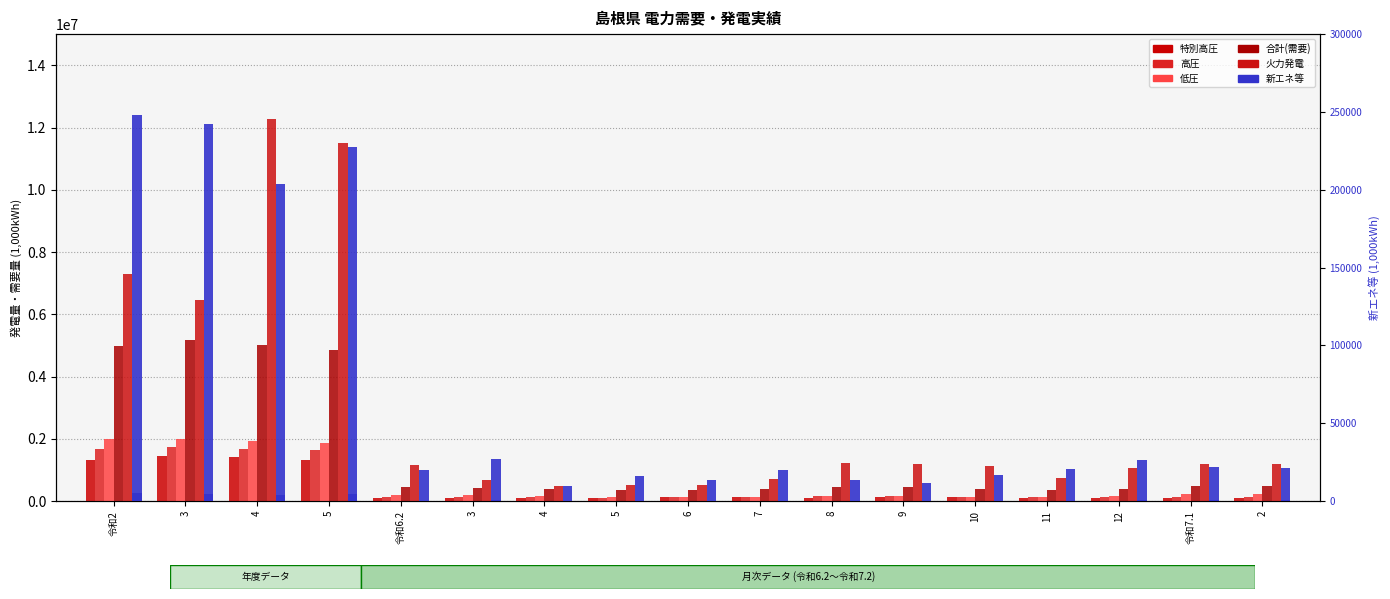

Reading left to right, transcribe all the data shown in this chart.

特別高圧: 令和2=1315657	3=1453710	4=1415169	5=1328663	令和6.2=106633	3=111321	4=104215	5=101805	6=118161	7=129664	8=106242	9=126238	10=123237	11=111955	12=108292	令和7.1=107012	2=109649
高圧: 令和2=1686077	3=1730658	4=1685348	5=1636044	令和6.2=141632	3=135002	4=126897	5=117172	6=124141	7=144476	8=158142	9=157591	10=140014	11=121299	12=127301	令和7.1=139235	2=143341
低圧: 令和2=1991613	3=1996275	4=1922336	5=1877692	令和6.2=200651	3=184415	4=151365	5=129169	6=119193	7=126473	8=175281	9=166928	10=132253	11=127592	12=162454	令和7.1=228045	2=224419
合計(需要): 令和2=4993347	3=5180643	4=5022853	5=4842399	令和6.2=448916	3=430738	4=382477	5=348146	6=361495	7=400613	8=439665	9=450757	10=395503	11=360846	12=398047	令和7.1=474292	2=477409
火力発電: 令和2=7303447	3=6447857	4=12261507	5=11502913	令和6.2=1150567	3=667541	4=492225	5=510782	6=533869	7=726672	8=1221136	9=1182055	10=1119329	11=745150	12=1067271	令和7.1=1206294	2=1185605
新エネ等: 令和2=248026	3=242043	4=203493	5=227603	令和6.2=20087	3=27102	4=9590	5=15937	6=13819	7=19702	8=13531	9=11492	10=17026	11=20462	12=26424	令和7.1=22181	2=21221